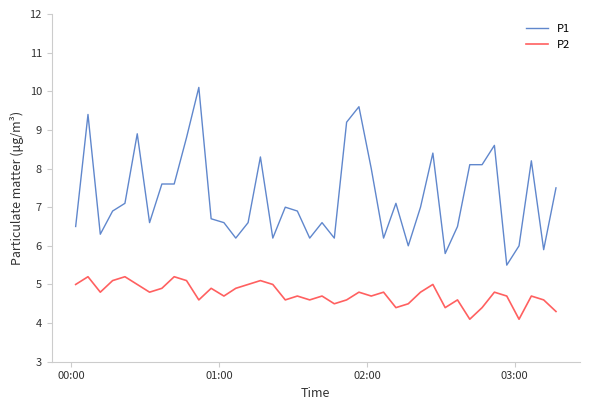

What is the difference between the second highest and second lowest values in the P2 series?

1.1